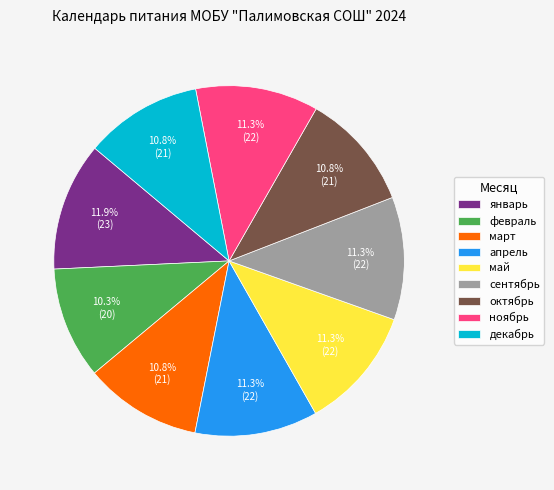

Which has a higher value, май or январь?

январь